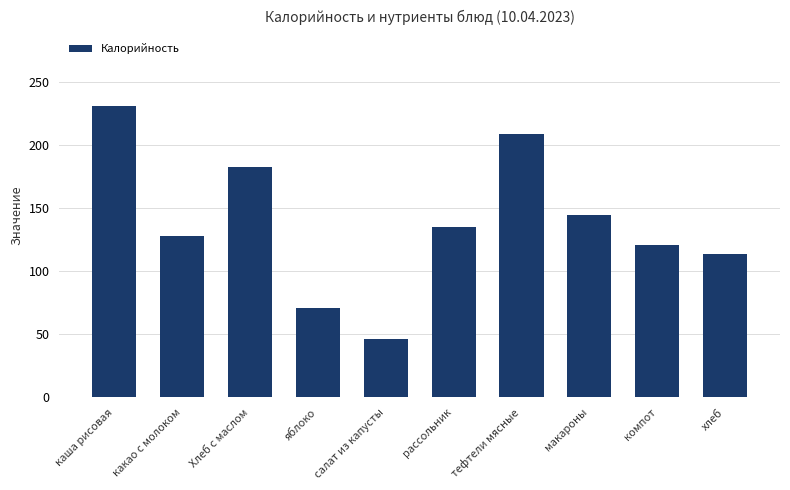

Reading left to right, extract all data points from this chart.

каша рисовая=231	какао с молоком=128	Хлеб с маслом=183	яблоко=71	салат из капусты=46	рассольник=135	тефтели мясные=209	макароны=145	компот=121	хлеб=114